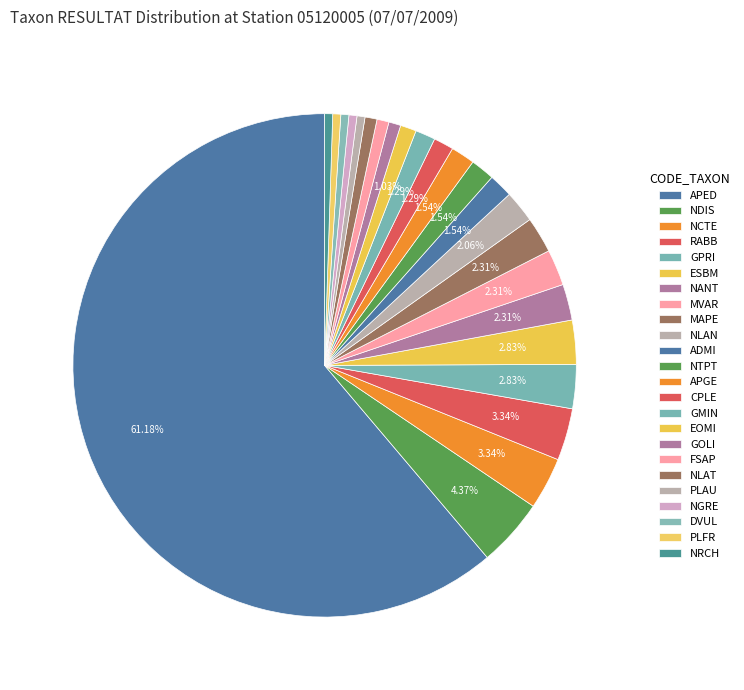

What is the majority slice?

APED